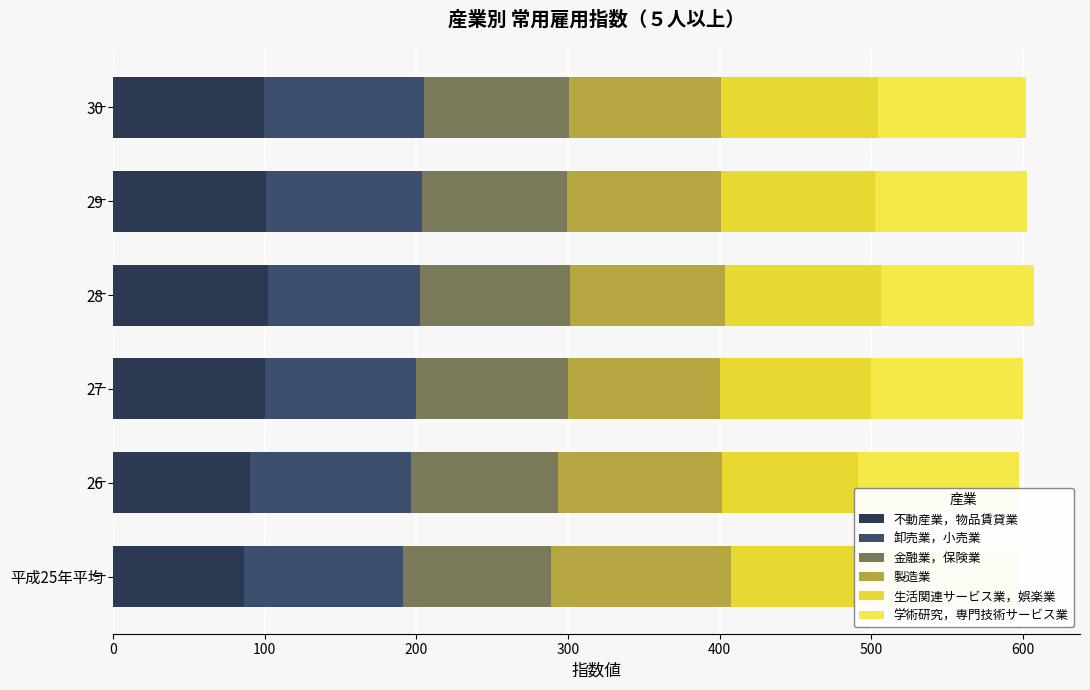

True or false: 金融業，保険業 has a value of 136.7 at 27.

False